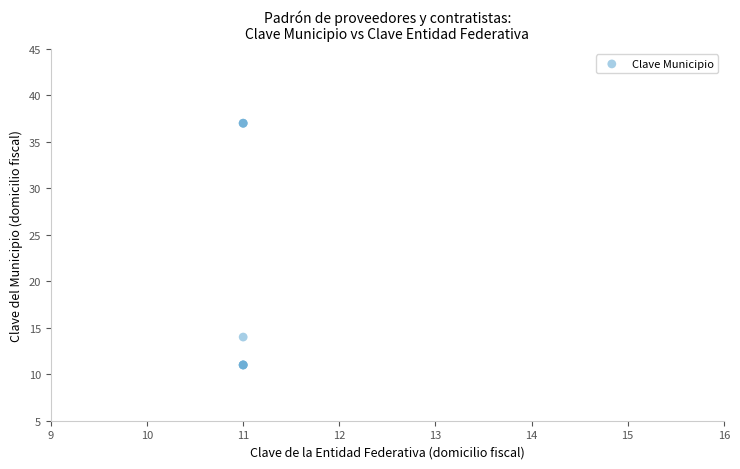

What Y value in the scatter plot is closest to 24?

14